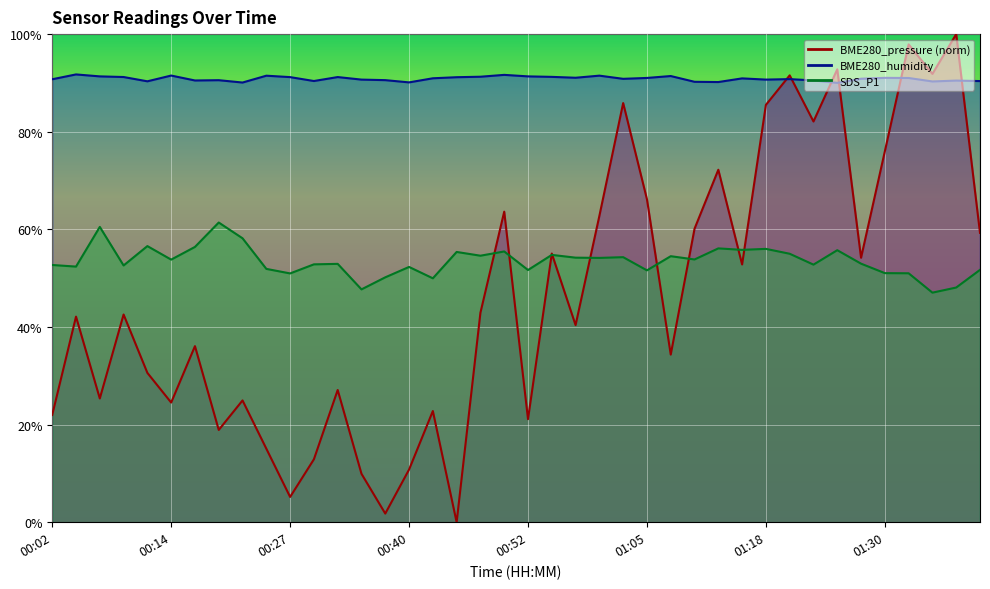

True or false: SDS_P1 and BME280_humidity intersect in this chart.

False